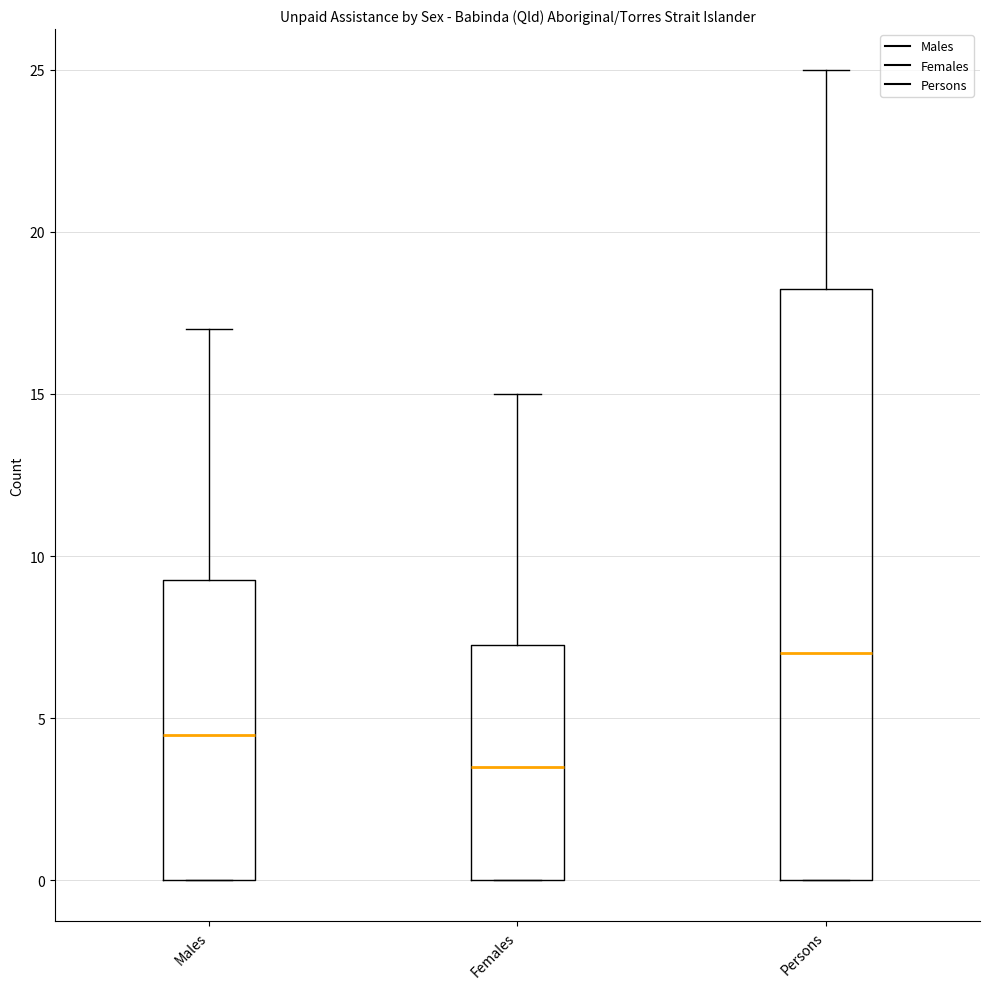

Where is the lower edge of the box for Persons on the y-axis? The values are not printed on the chart, so give them approximately, as read against the axis.

0.0